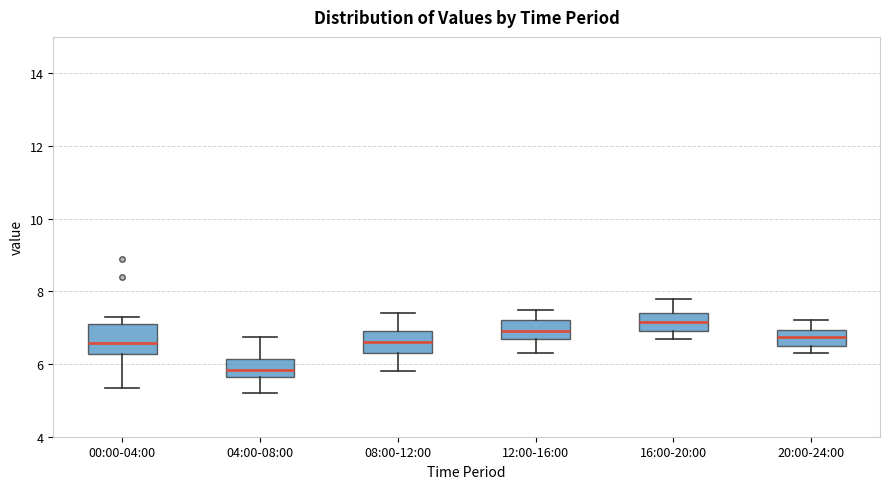

Reading left to right, transcribe this box plot: for each box, give where its median line is, the range the box spans, and where its two whiskers end, as read against the y-axis. The values are not printed on the chart, so give them approximately, as read against the axis.

00:00-04:00: median 6.6, box 6.2 to 7.0, whiskers 5.4 to 7.4
04:00-08:00: median 5.8, box 5.6 to 6.2, whiskers 5.2 to 6.8
08:00-12:00: median 6.6, box 6.4 to 7.0, whiskers 5.8 to 7.4
12:00-16:00: median 7.0, box 6.6 to 7.2, whiskers 6.4 to 7.6
16:00-20:00: median 7.2, box 7.0 to 7.4, whiskers 6.8 to 7.8
20:00-24:00: median 6.8, box 6.6 to 7.0, whiskers 6.4 to 7.2